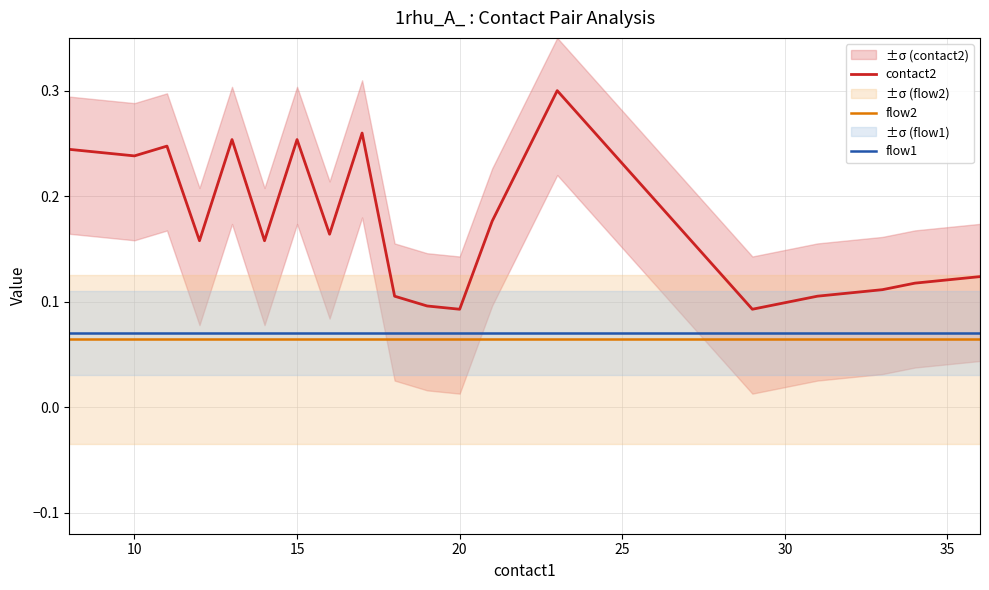

True or false: flow2 and flow1 cross at least once.

False